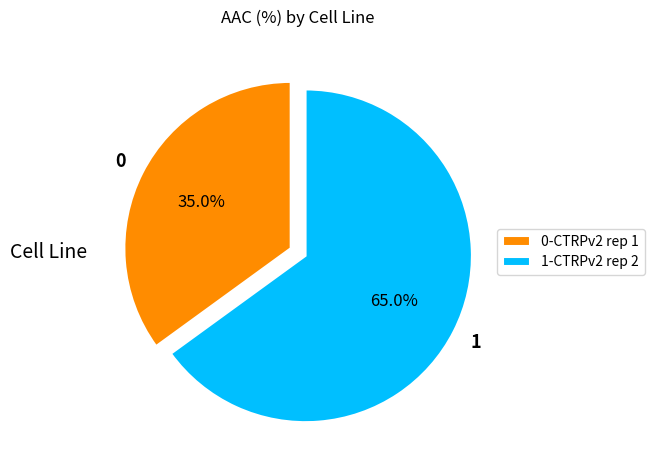

Count the number of slices in the pie.

2